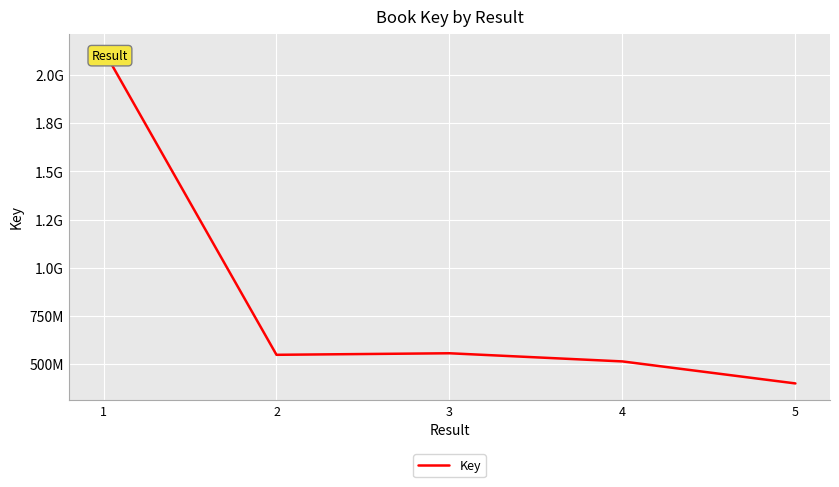

What is the smallest value displayed?

400386132